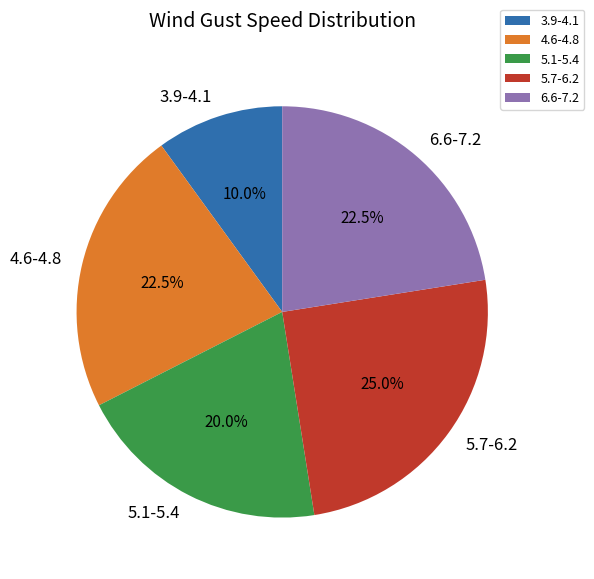

Does 4.6-4.8 represent more than half of the total?

No